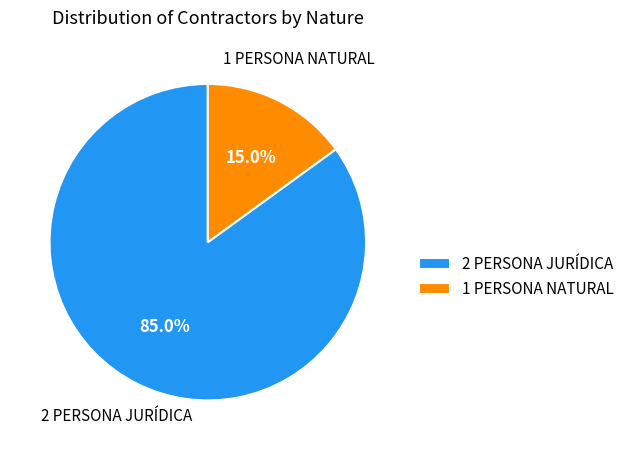

Rank the categories by value from highest to lowest.

2 PERSONA JURÍDICA, 1 PERSONA NATURAL